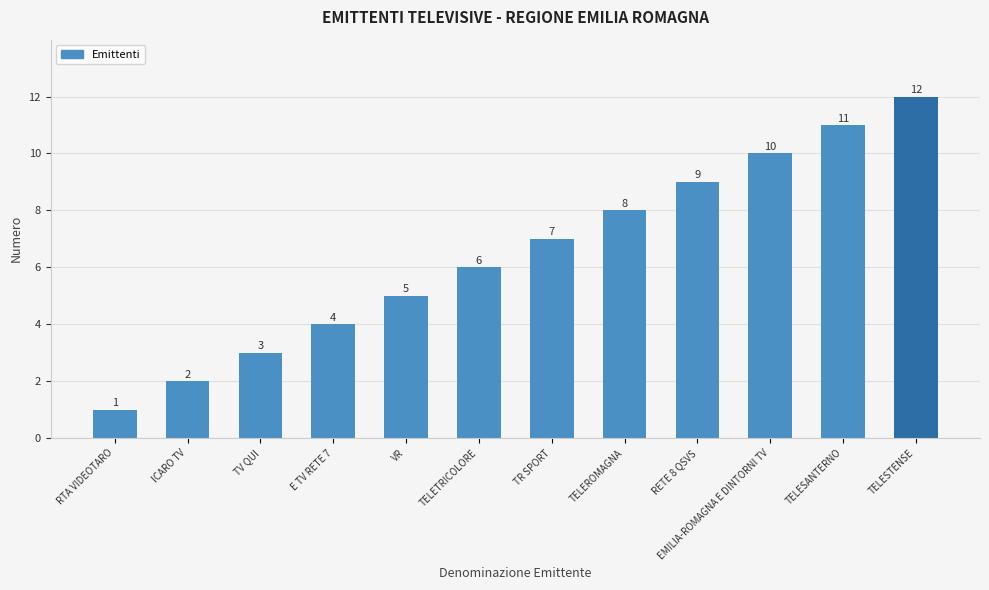

Rank the categories by value from lowest to highest.

RTA VIDEOTARO, ICARO TV, TV QUI, E TV RETE 7, VR, TELETRICOLORE, TR SPORT, TELEROMAGNA, RETE 8 QSVS, EMILIA-ROMAGNA E DINTORNI TV, TELESANTERNO, TELESTENSE